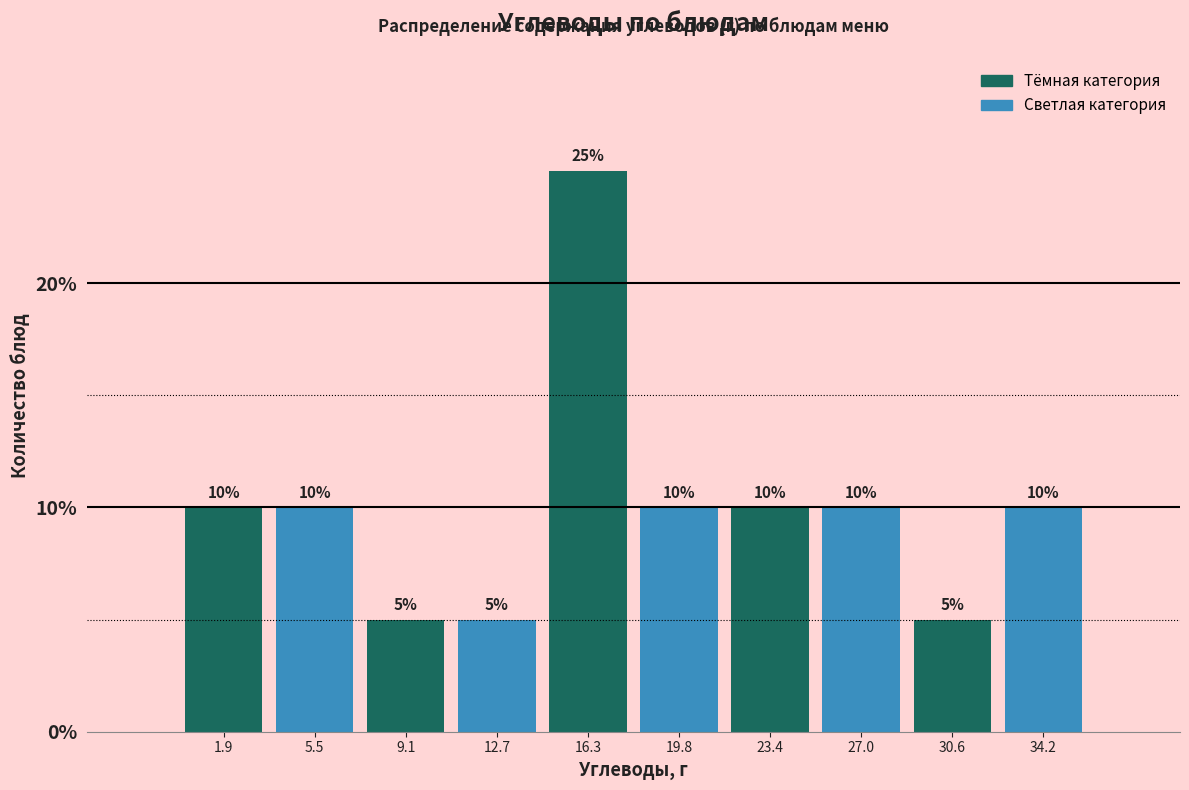

How tall is the bar that spans 3.5 to 7.5 on the x-axis? The bar edges are not printed on the chart, so give them approximately, as read against the axis.

10